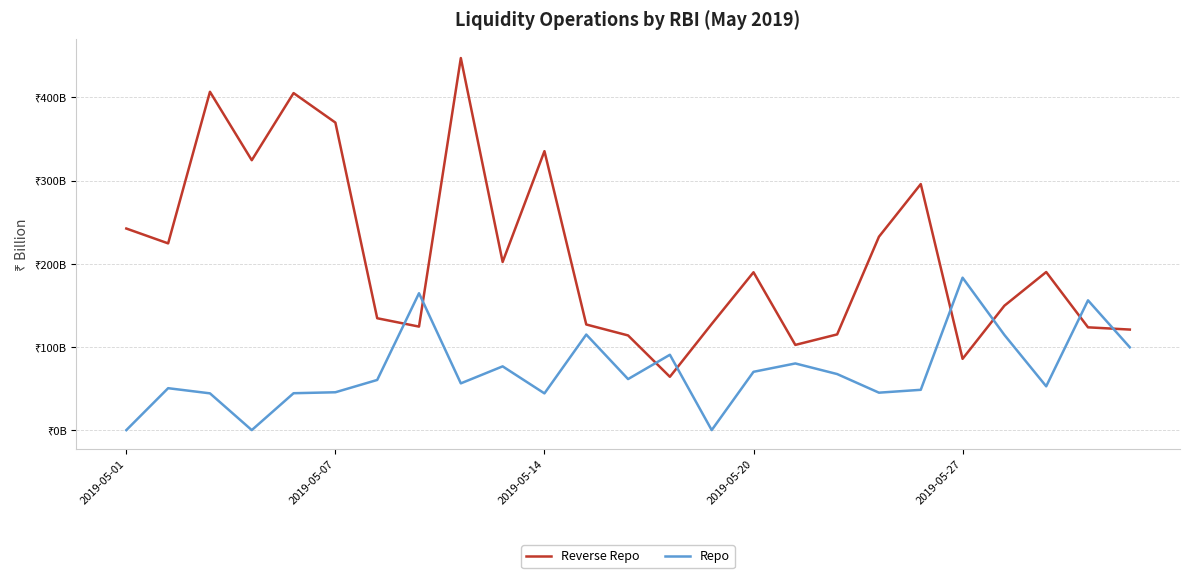

Does the chart have visible grid lines?

Yes